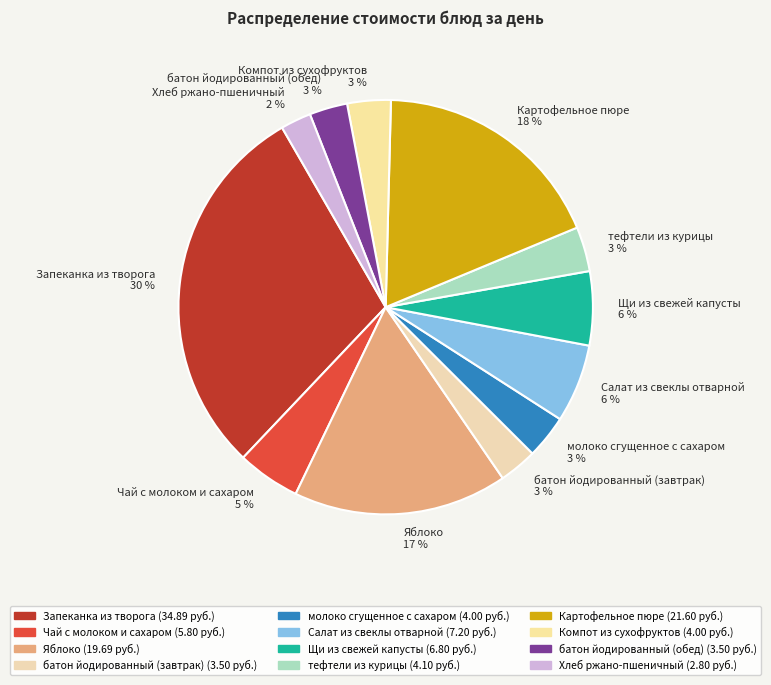

Do Салат из свеклы отварной and Картофельное пюре together represent more than half of the pie?

No